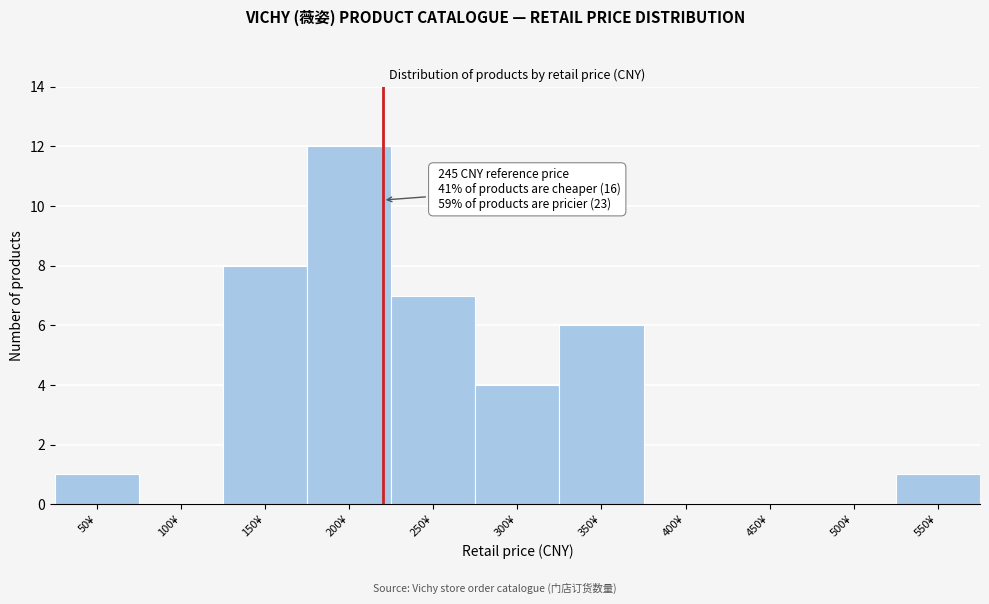

Reading right to left, list all the values displayed in this chart.

550¥=1	500¥=0	450¥=0	400¥=0	350¥=6	300¥=4	250¥=7	200¥=12	150¥=8	100¥=0	50¥=1